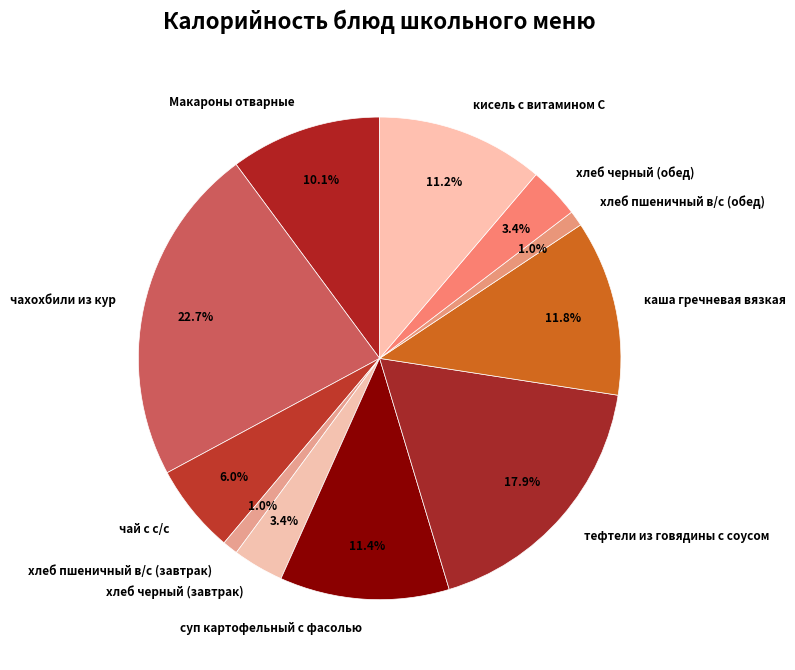

Which category has the biggest portion of the pie?

чахохбили из кур